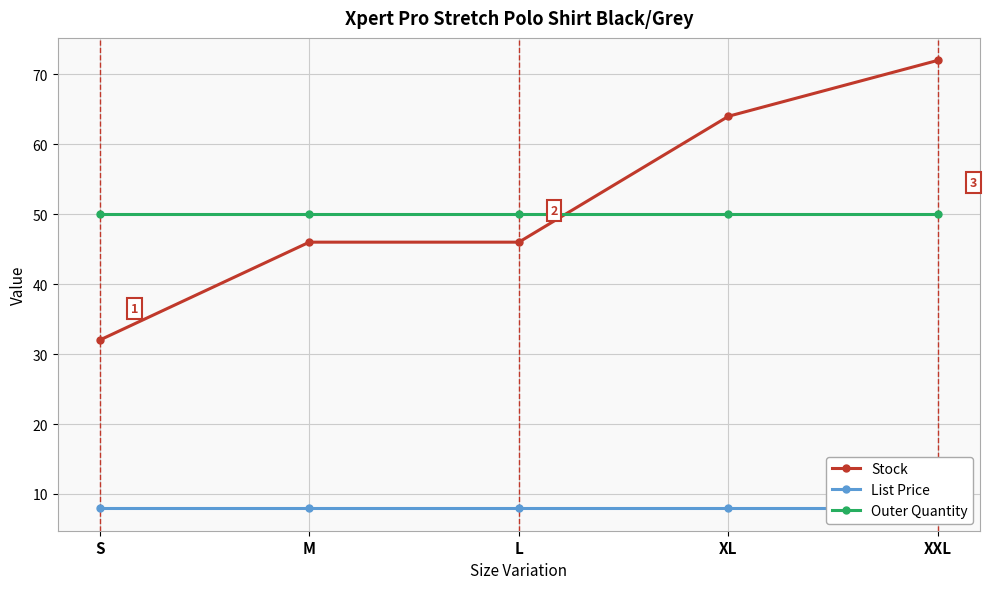

True or false: Outer Quantity has a value of 50.0 at XL.

True